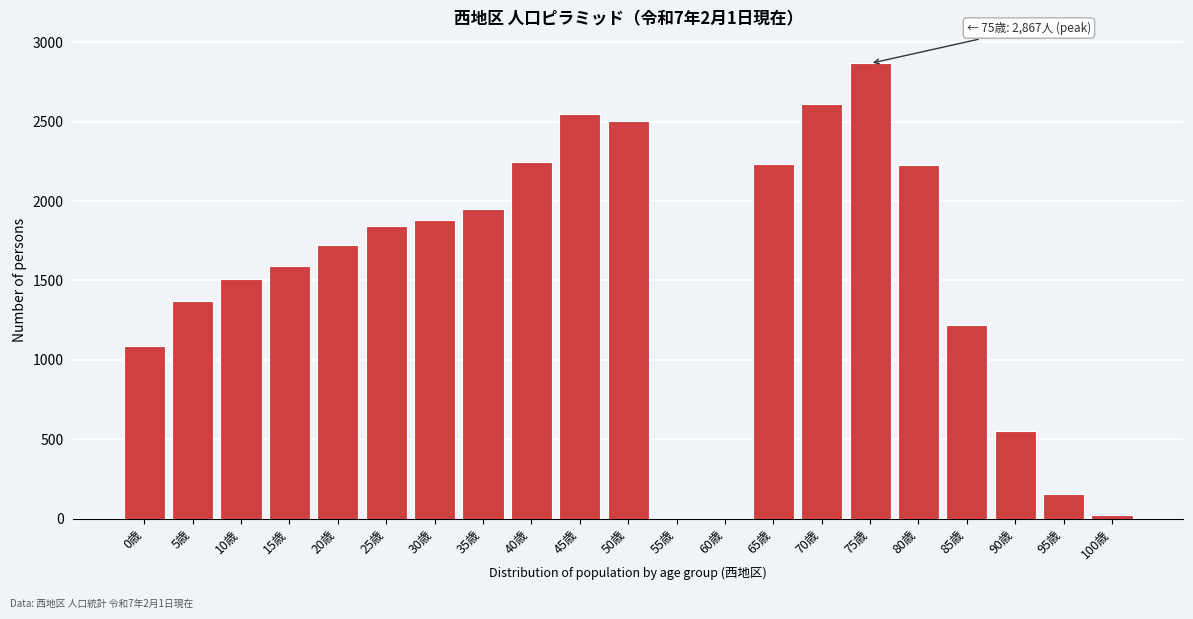

The value at 30歳 is 2544. True or false?

False